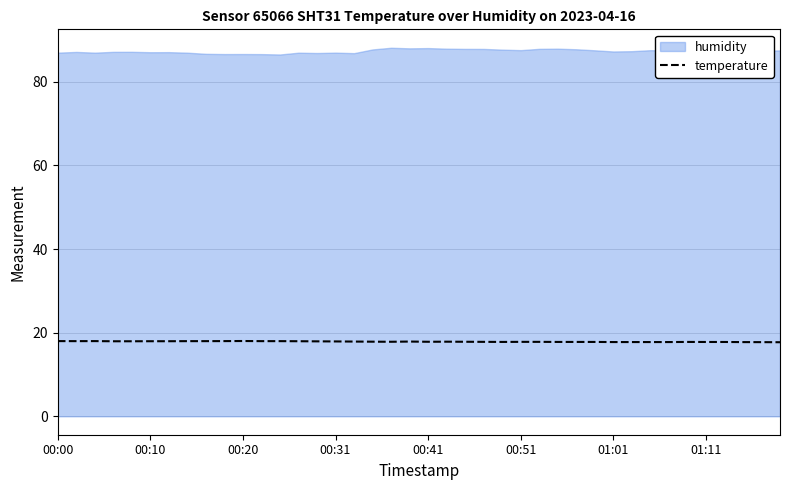

The value of temperature at 00:20 is 30.2. True or false?

False